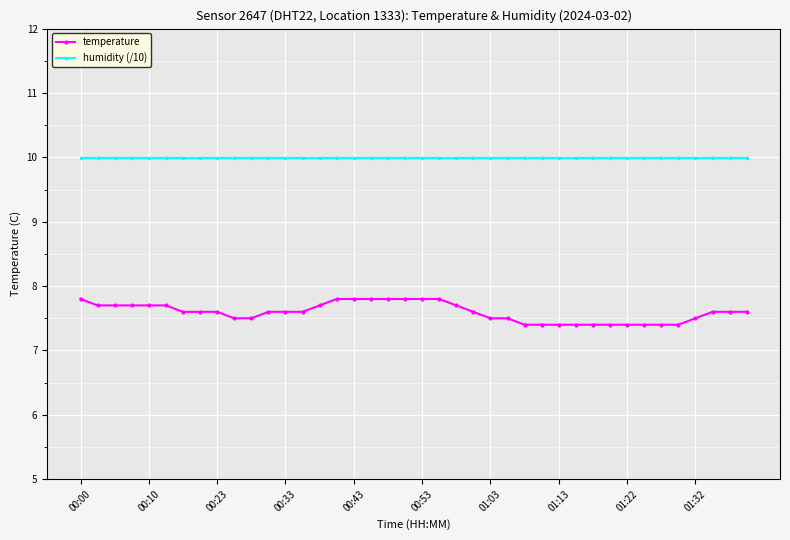

What is the maximum value shown in the chart?

10.0